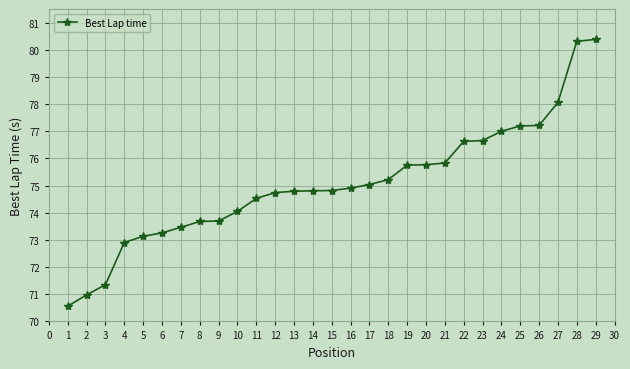

What is the value of the 14th point from the left?

74.8